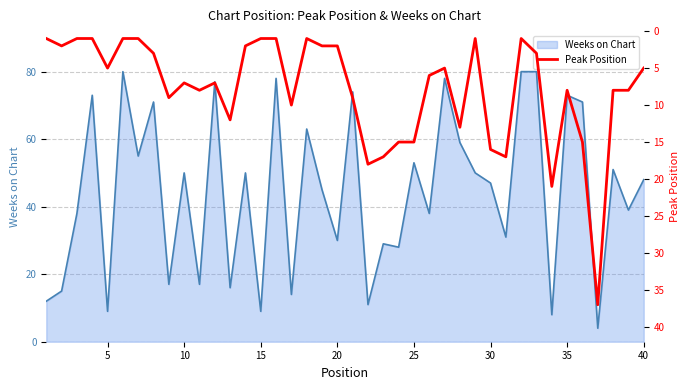

What is the lowest value of the Weeks on Chart series?

4